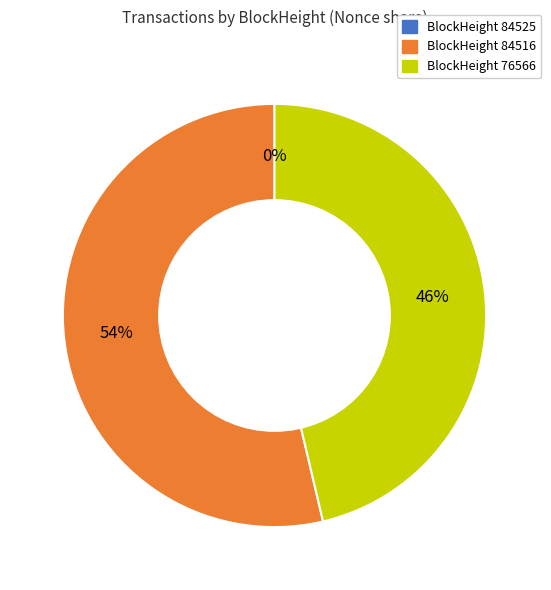

Is there any slice that represents more than half of the pie?

Yes